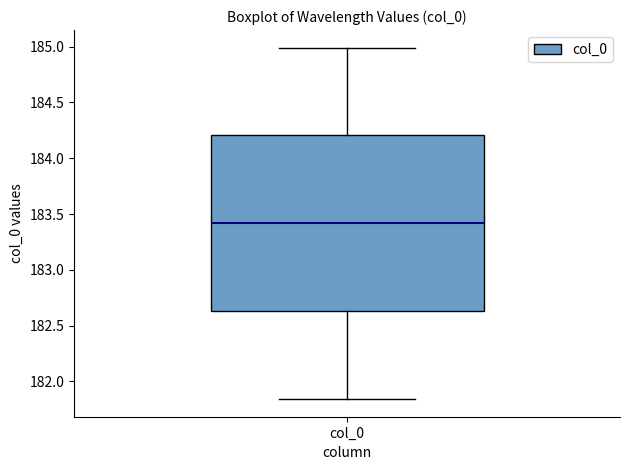

Read this box plot against the y-axis: the position of the median line, the range covered by the box, and the ends of both whiskers. The values are not printed on the chart, so give them approximately, as read against the axis.

median 183.40, box 182.65 to 184.20, whiskers 181.85 to 185.00